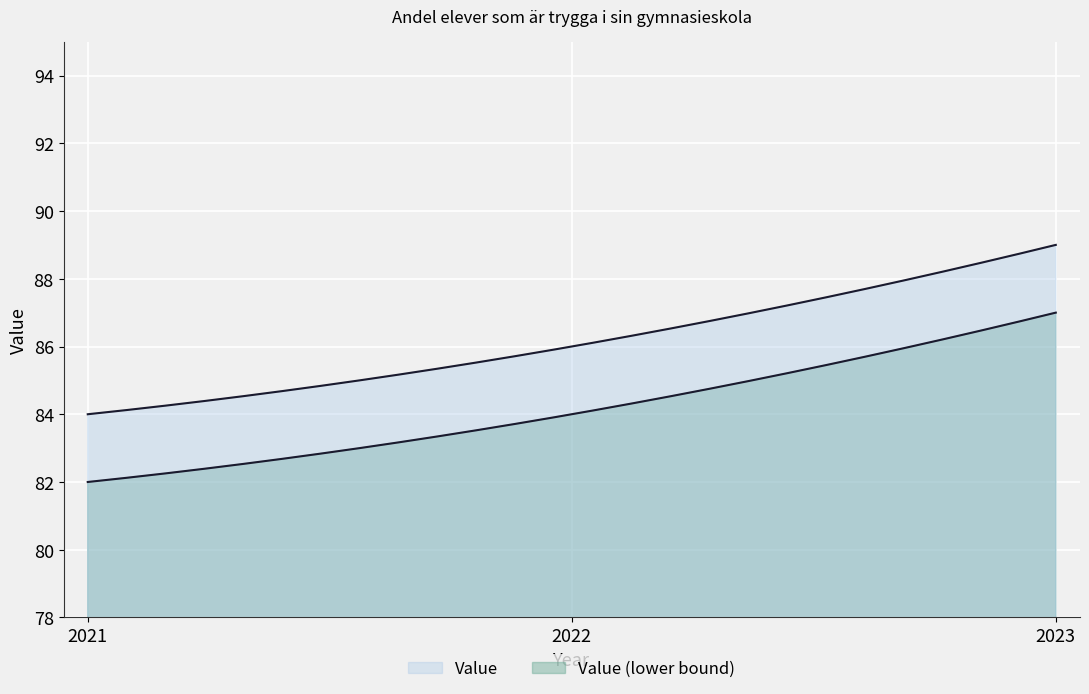

What is the change in value from 2022 to 2023?

+3